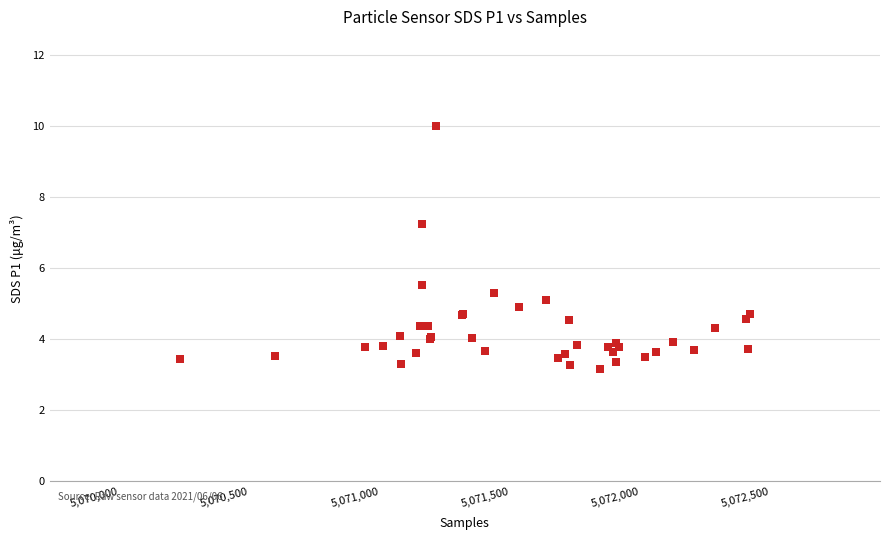

What Y value in the scatter plot is closest to 6?

5.5